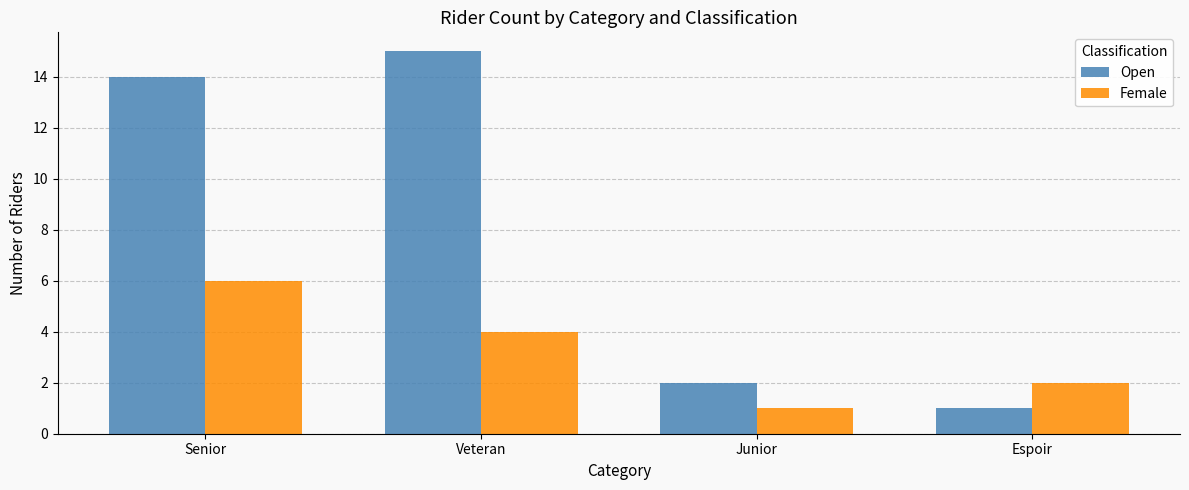

How many bars are there in each group?

2